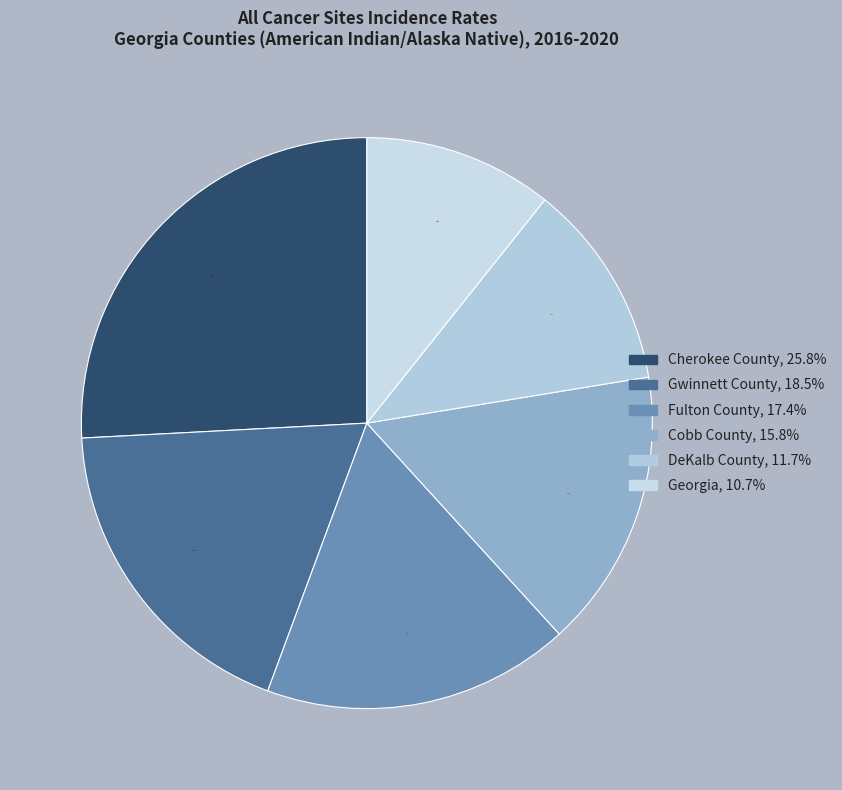

How many segments does this pie chart have?

6